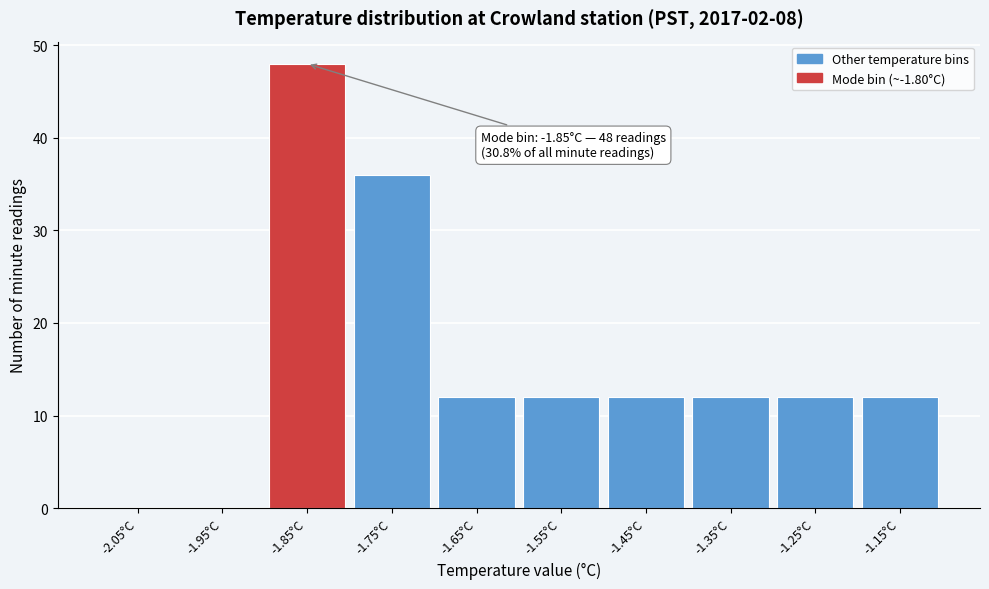

Reading right to left, transcribe all the data shown in this chart.

-1.15°C=12	-1.25°C=12	-1.35°C=12	-1.45°C=12	-1.55°C=12	-1.65°C=12	-1.75°C=36	-1.85°C=48	-1.95°C=0	-2.05°C=0